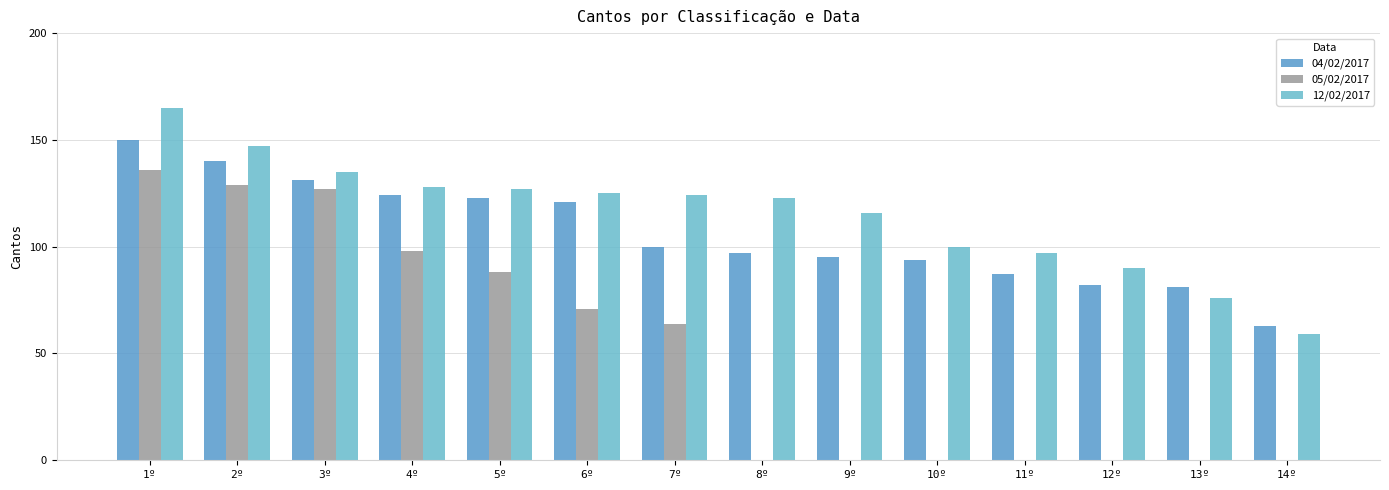

Reading left to right, what are all the values shown in this chart?

04/02/2017: 150	140	131	124	123	121	100	97	95	94	87	82	81	63
05/02/2017: 136	129	127	98	88	71	64	0	0	0	0	0	0	0
12/02/2017: 165	147	135	128	127	125	124	123	116	100	97	90	76	59